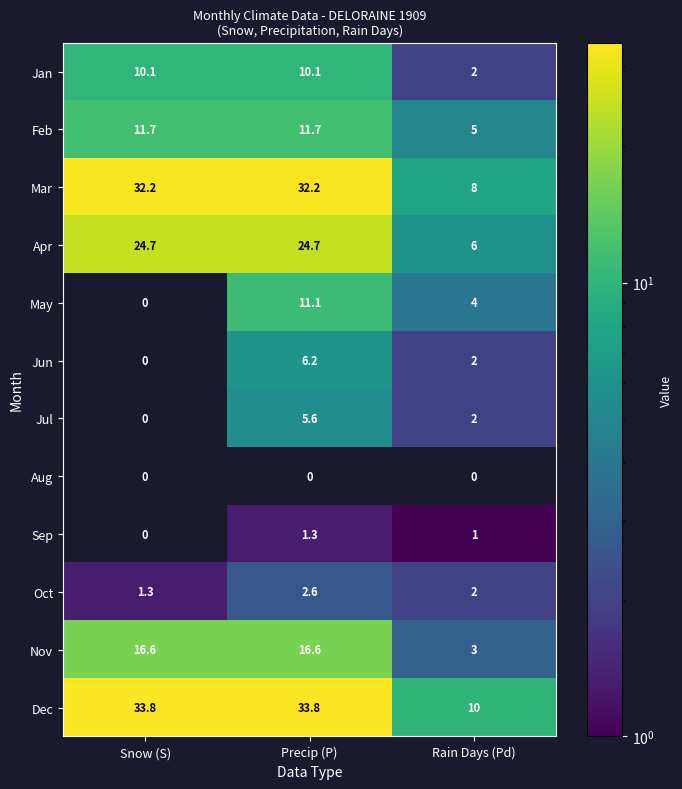

Rank the series by their maximum value, from highest to lowest.

Dec, Mar, Apr, Nov, Feb, May, Jan, Jun, Jul, Oct, Sep, Aug